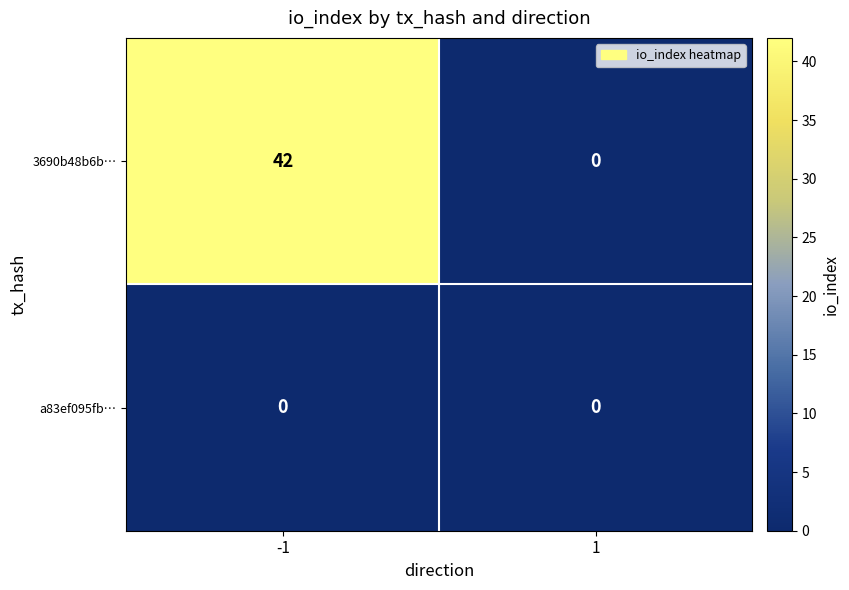

Reading left to right, what are all the values shown in this chart?

3690b48b6b…: 42	0
a83ef095fb…: 0	0